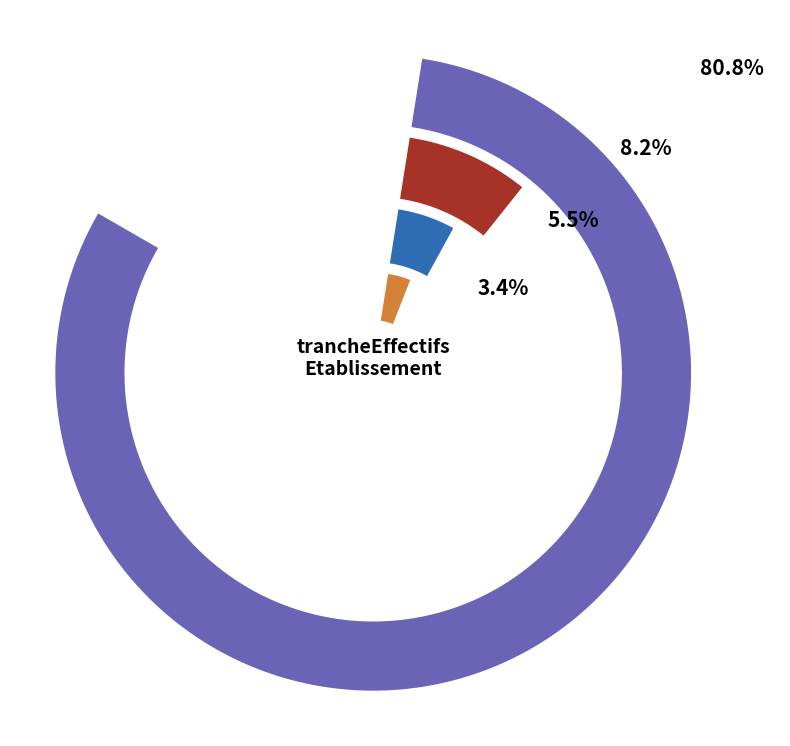

True or false: 03 accounts for 1% of the total.

False